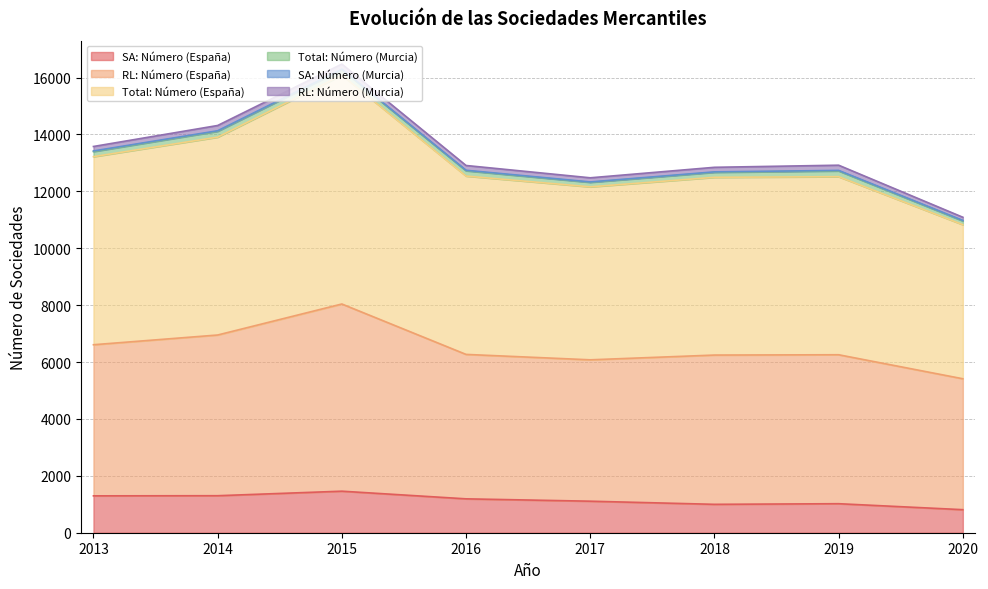

Which series changed the most between 2017 and 2018?

RL: Número (España)